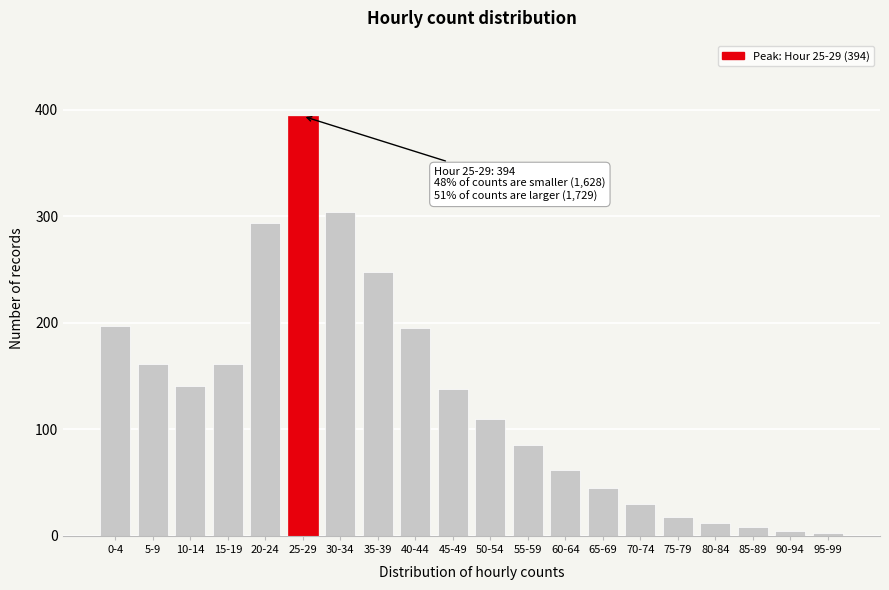

Reading left to right, extract all data points from this chart.

197	161	141	161	294	394	304	248	195	138	110	85	62	45	30	18	12	8	5	3